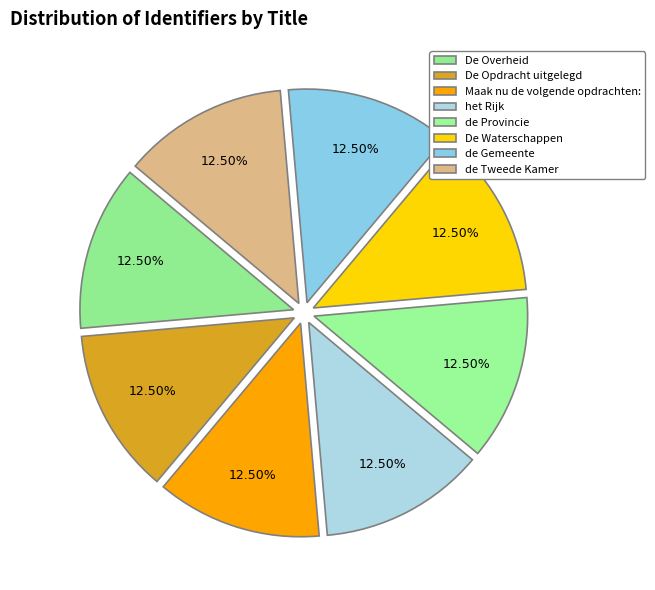

Is there any slice that represents more than half of the pie?

No